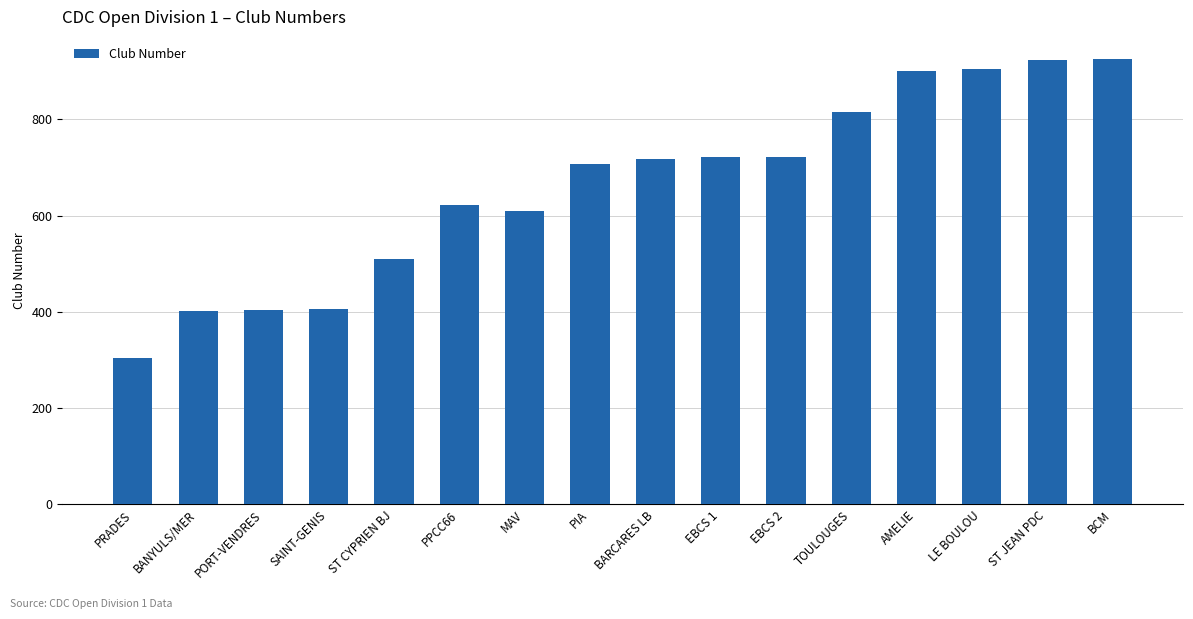

Count the number of categories in the chart.

16